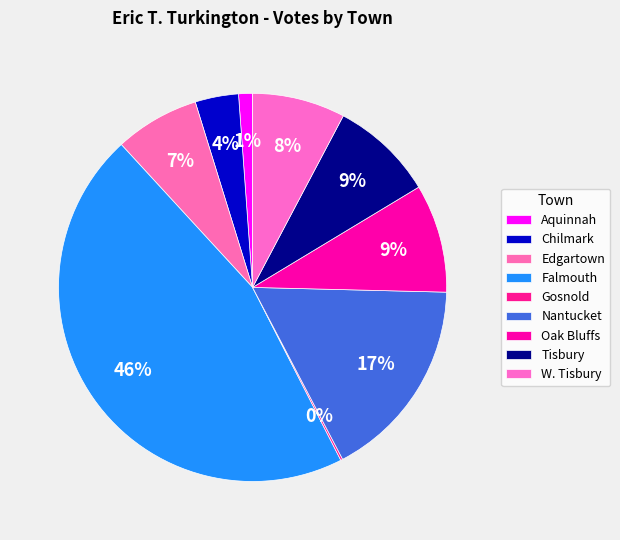

What is the total percentage of Tisbury and Chilmark?

12.2%